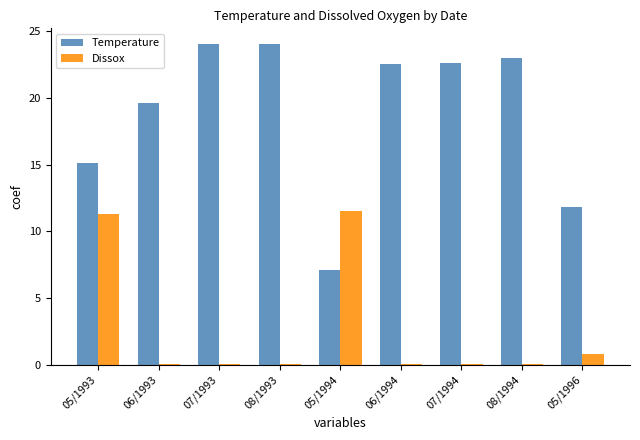

Where is Temperature nearest to the value 15?

05/1993